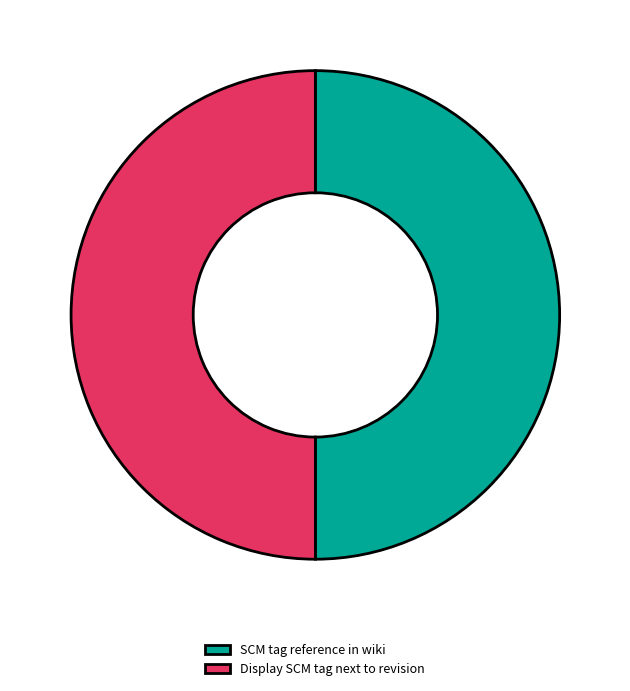

Combined, do SCM tag reference in wiki and Display SCM tag next to revision account for over 50%?

Yes